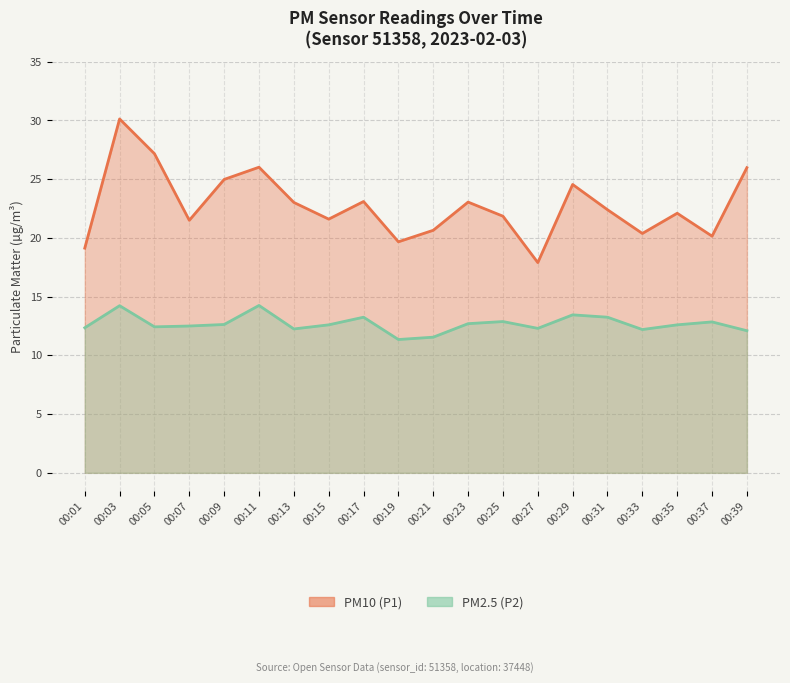

List the series in order of their overall mean, lowest first.

PM2.5 (P2), PM10 (P1)